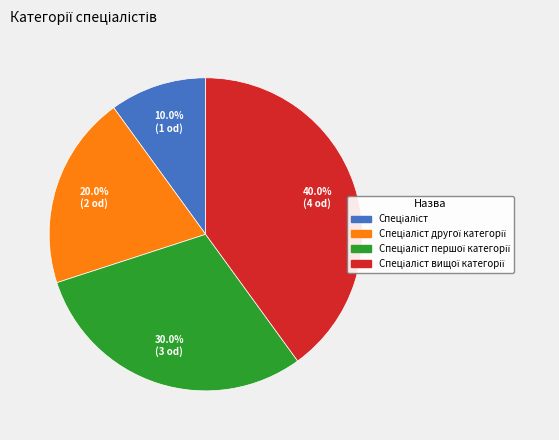

Is there any slice that represents more than half of the pie?

No